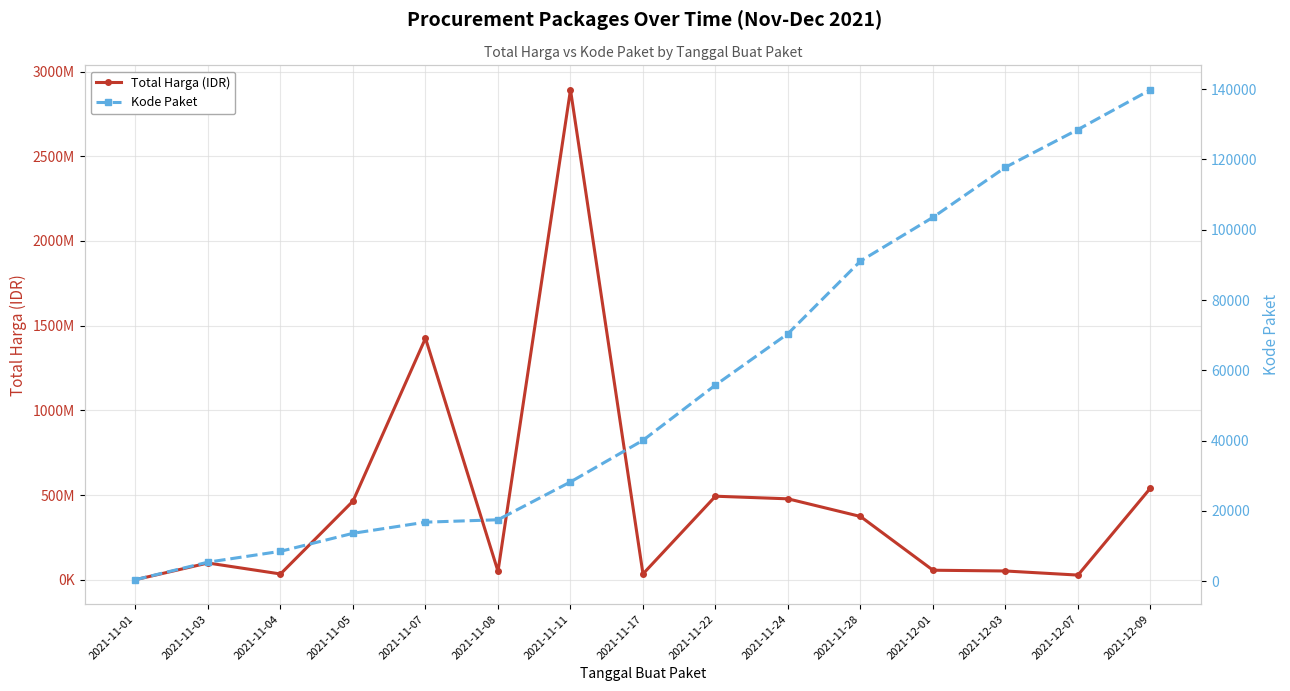

How many interior local valleys does the Total Harga (IDR) series have?

4